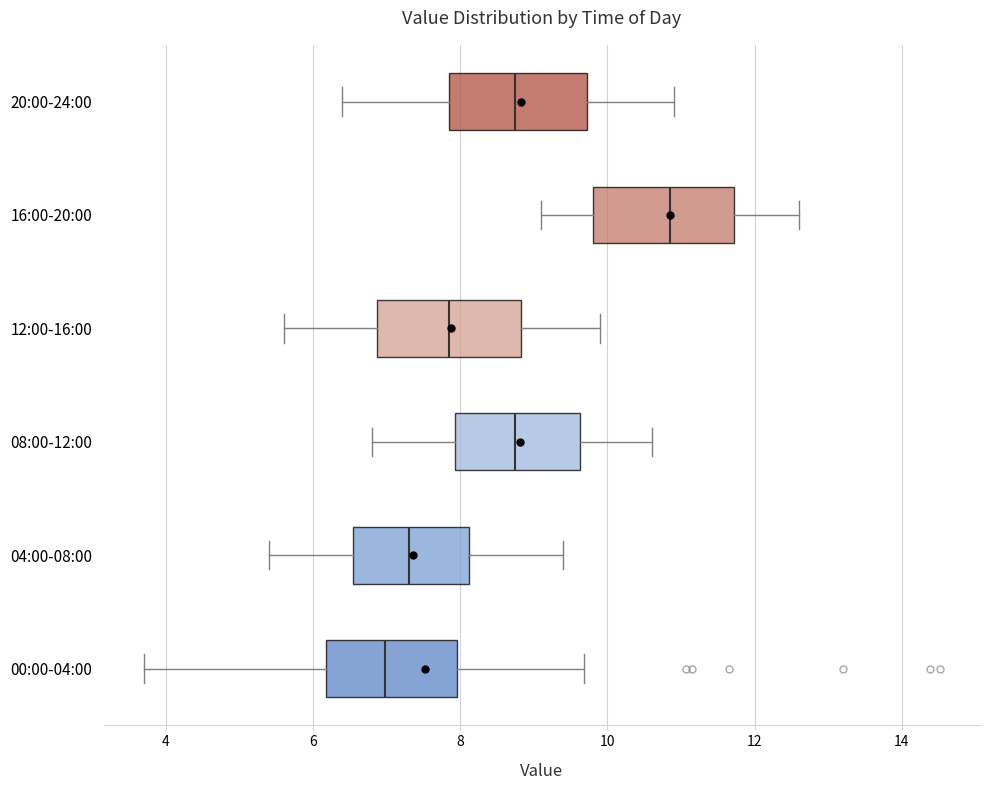

Reading bottom to top, transcribe this box plot: for each box, give where its median line is, the range the box spans, and where its two whiskers end, as read against the x-axis. The values are not printed on the chart, so give them approximately, as read against the axis.

00:00-04:00: median 7.0, box 6.2 to 8.0, whiskers 3.8 to 9.6
04:00-08:00: median 7.4, box 6.6 to 8.2, whiskers 5.4 to 9.4
08:00-12:00: median 8.8, box 8.0 to 9.6, whiskers 6.8 to 10.6
12:00-16:00: median 7.8, box 6.8 to 8.8, whiskers 5.6 to 10.0
16:00-20:00: median 10.8, box 9.8 to 11.8, whiskers 9.2 to 12.6
20:00-24:00: median 8.8, box 7.8 to 9.8, whiskers 6.4 to 11.0